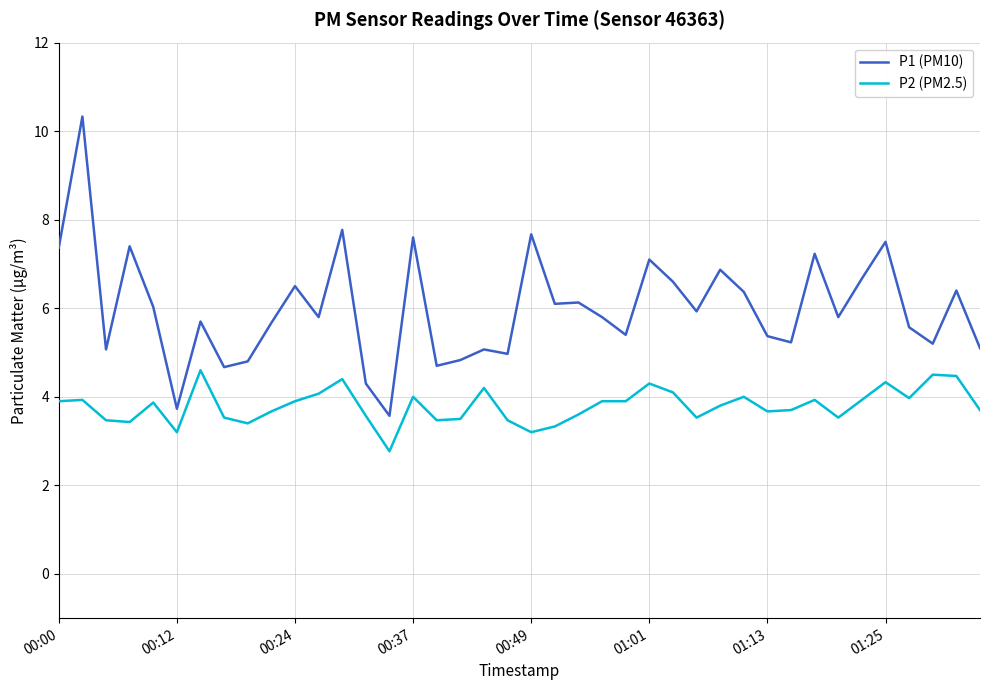

What is the difference between the maximum and minimum values in the P2 (PM2.5) series?

1.8